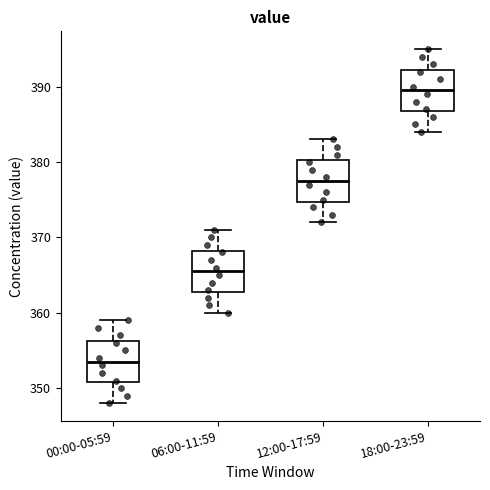

Which box's median line is the highest?

18:00-23:59